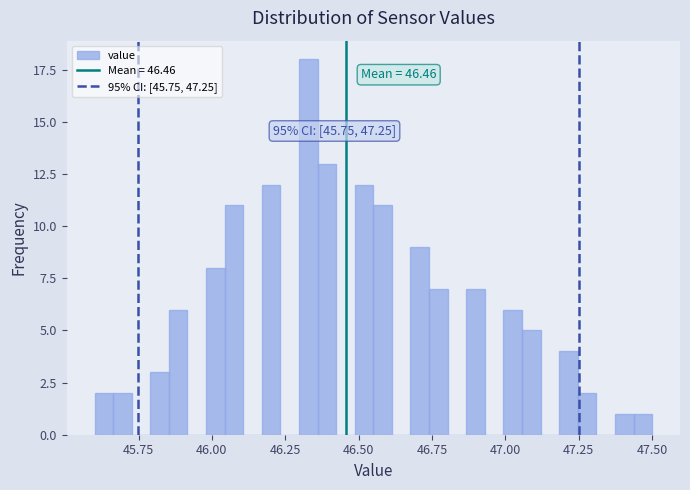

Around what value on the x-axis is the tallest bar? Give the approximate position of its centre, as read against the axis.

46.35